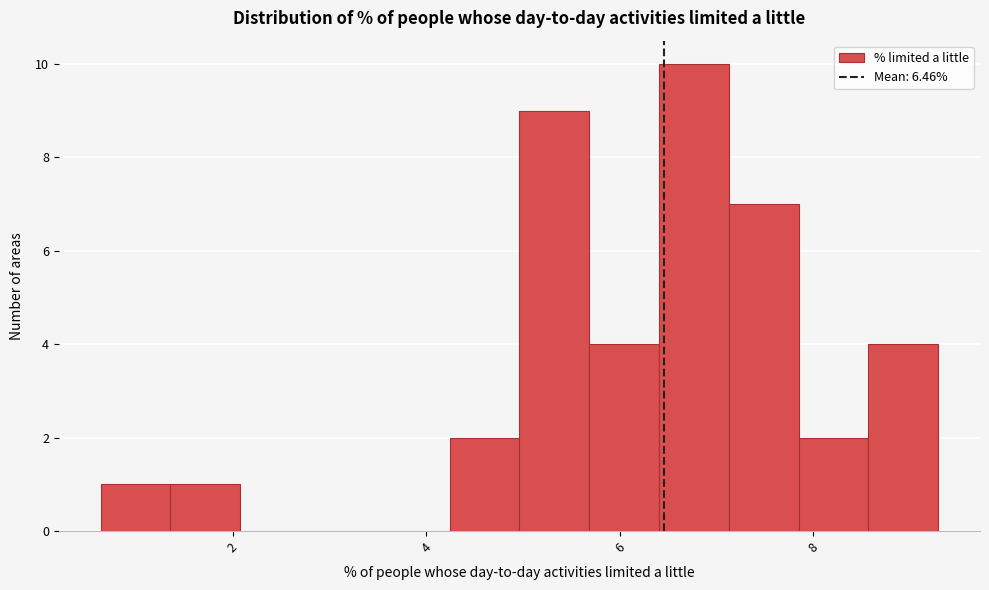

Around what value on the x-axis is the tallest bar? Give the approximate position of its centre, as read against the axis.

6.8